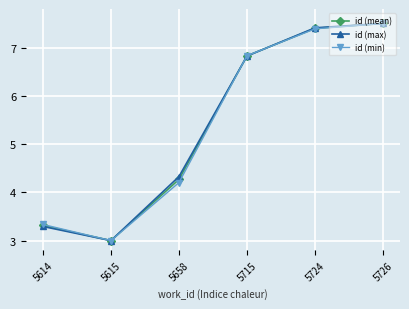

At which category is the sum across all series the highest?

5726